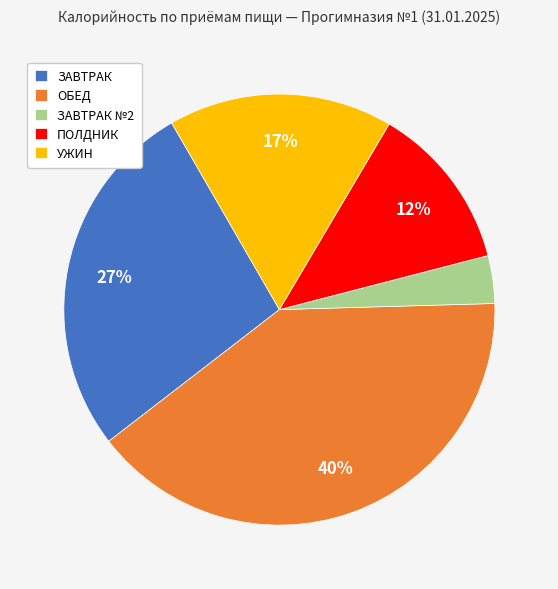

Between УЖИН and ЗАВТРАК, which is larger?

ЗАВТРАК